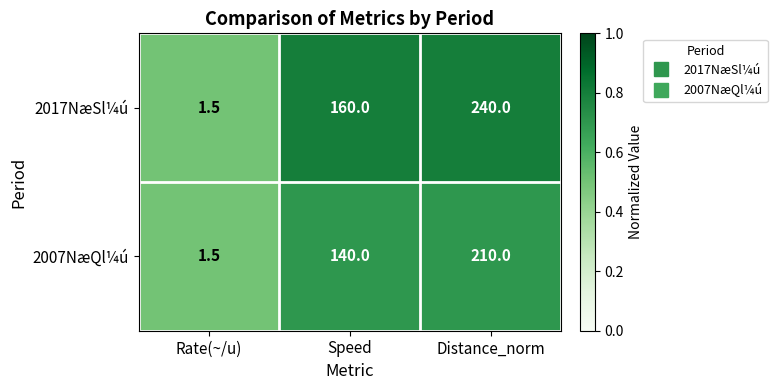

Reading left to right, what are all the values shown in this chart?

2017NæSl¼ú: 1.5	160.0	240.0
2007NæQl¼ú: 1.5	140.0	210.0